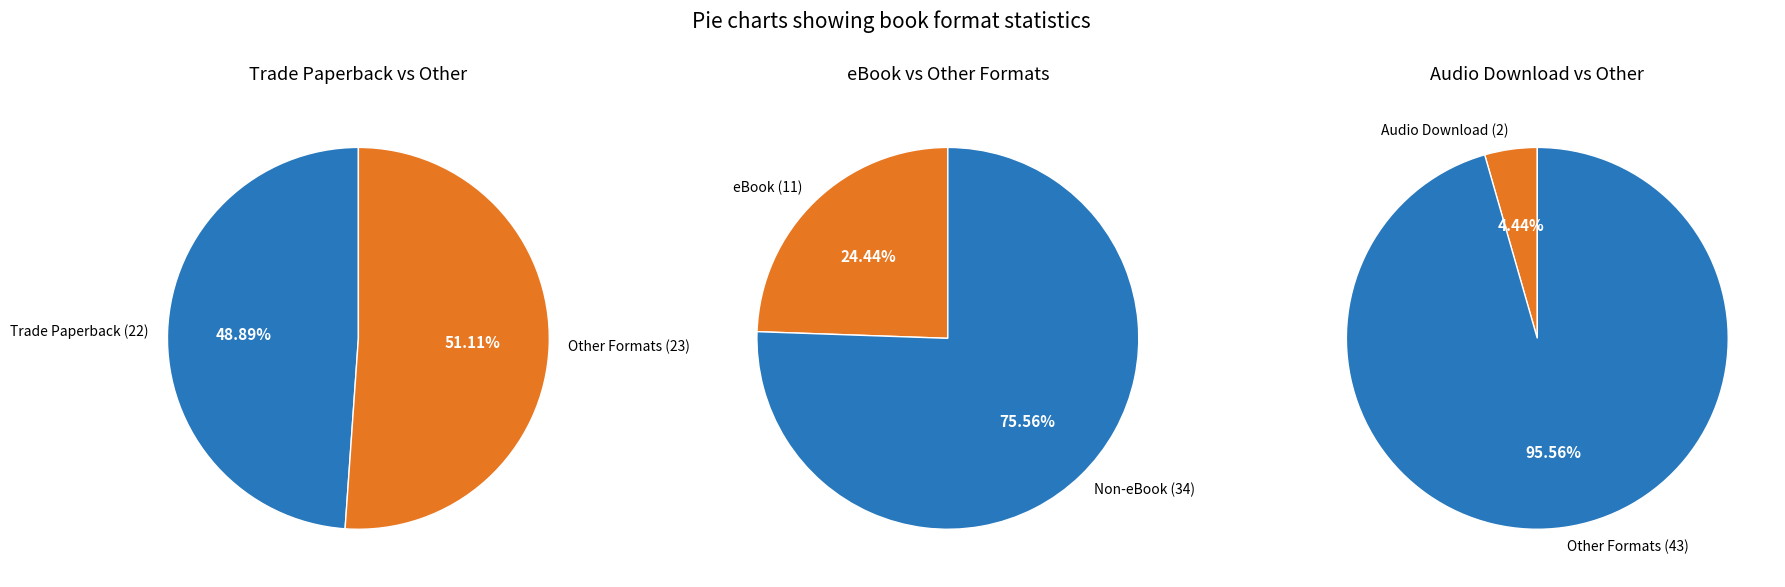

To the nearest percent, what is the combined percentage of Trade Paperback and eBook?

73%